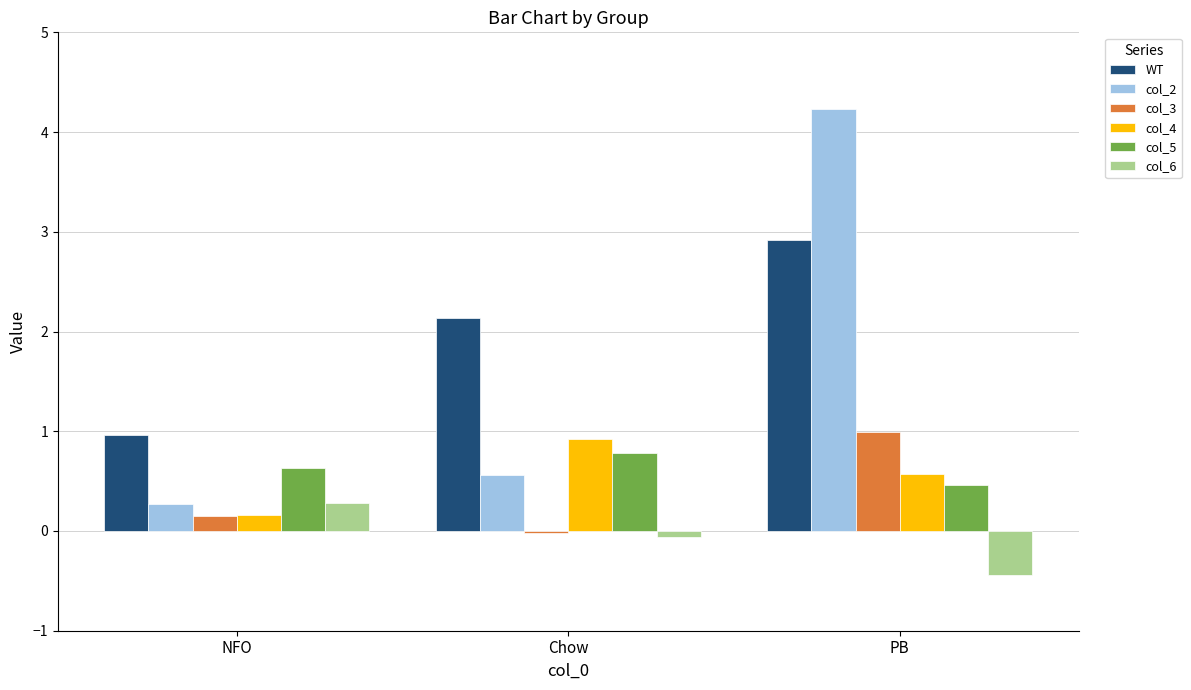

Are the bars horizontal?

No